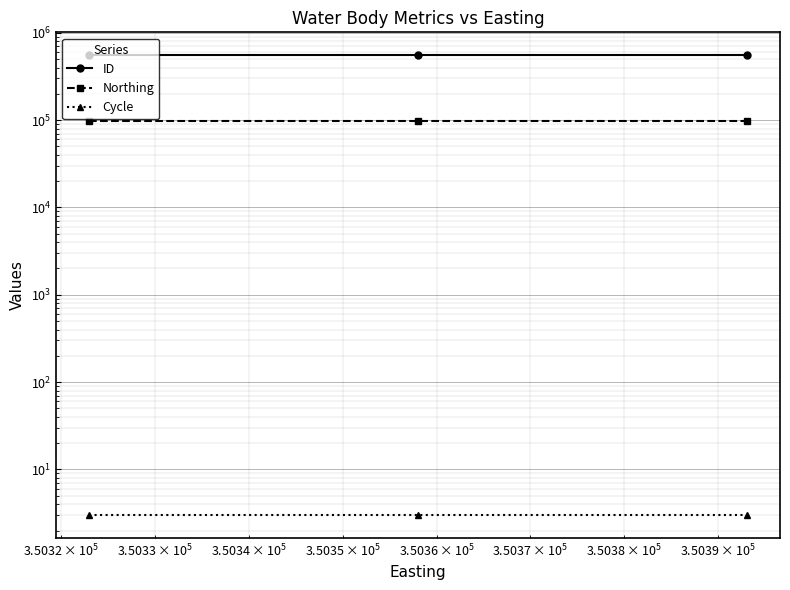

How many distinct data groups are displayed?

3